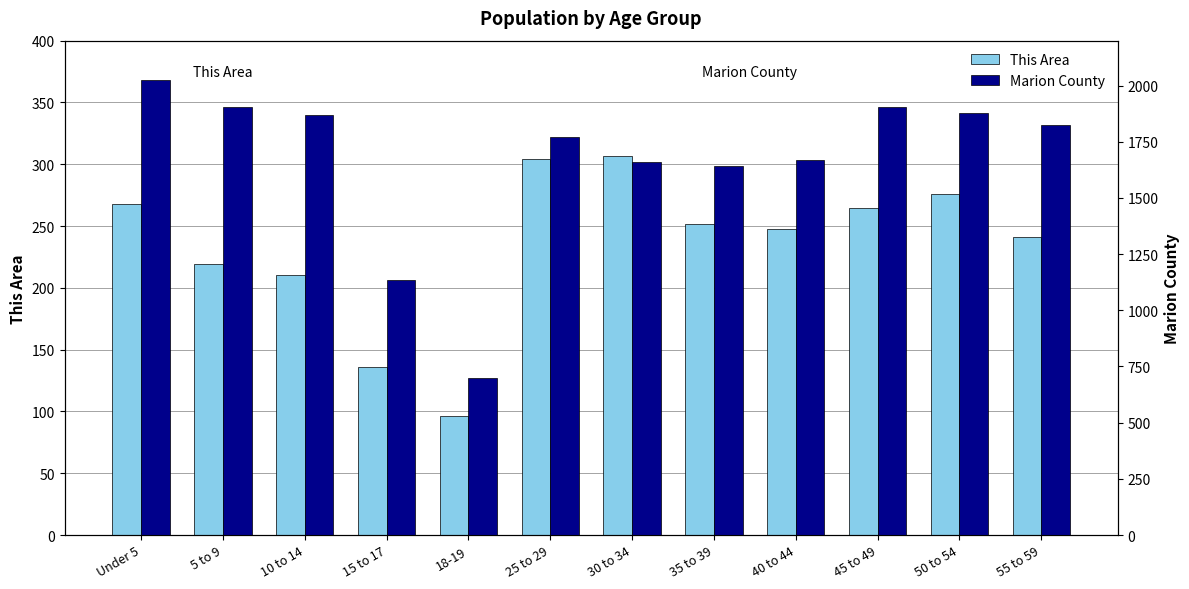

Is it true that This Area equals 119 at 55 to 59?

False